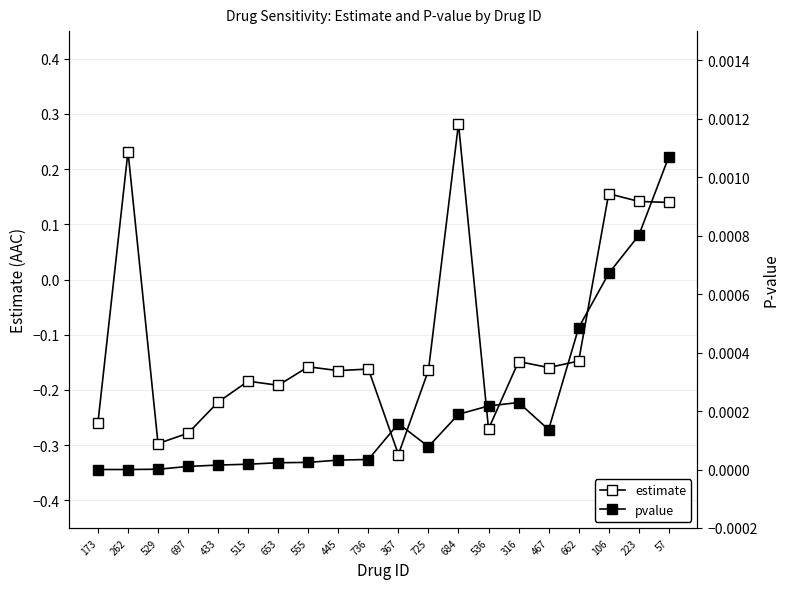

The value of estimate at 57 is 0.1. True or false?

True